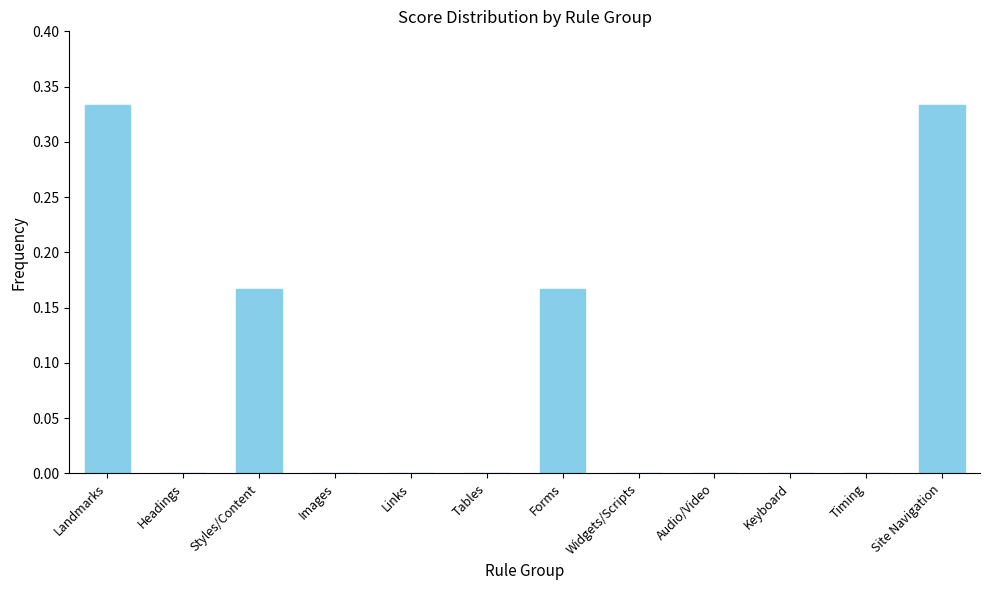

The chart shows a value of 0.2 at Headings. True or false?

False